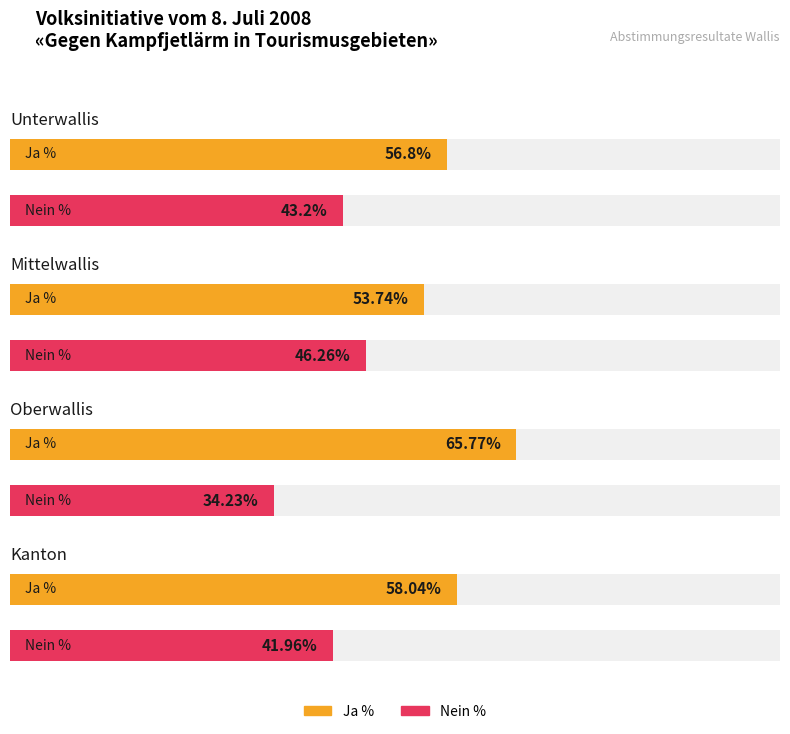

The Mittelwallis series shows 89.7 at Ja %. True or false?

False